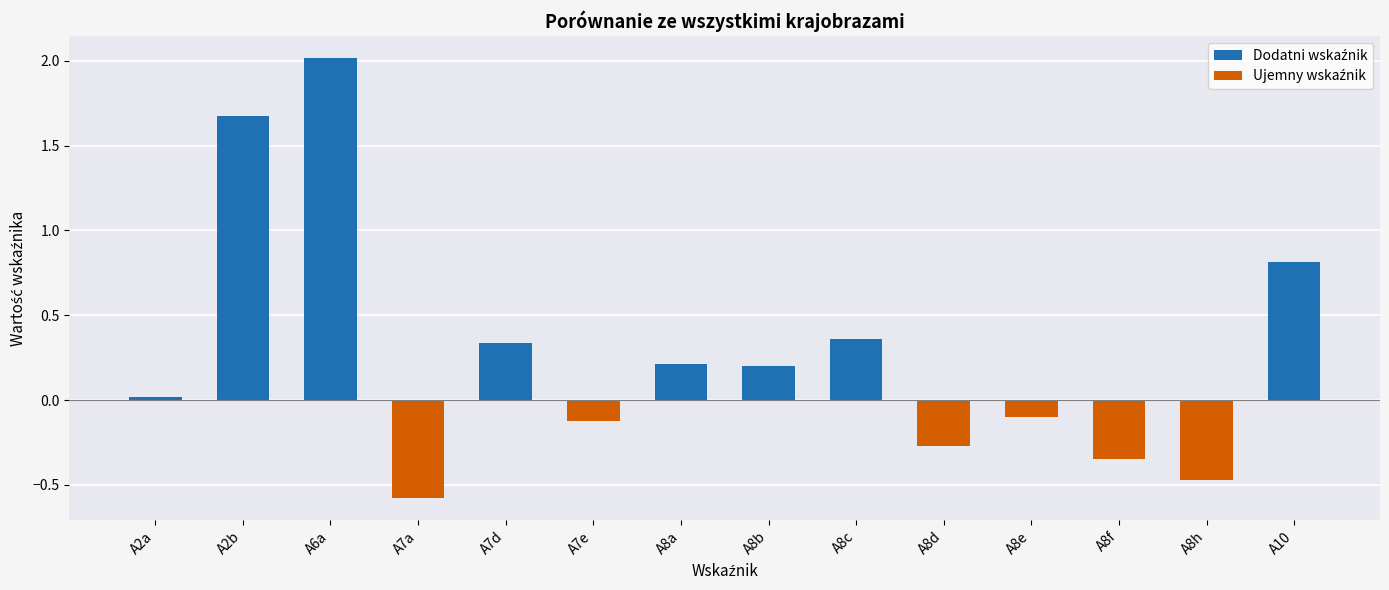

What is the difference between the maximum and minimum values?

2.6